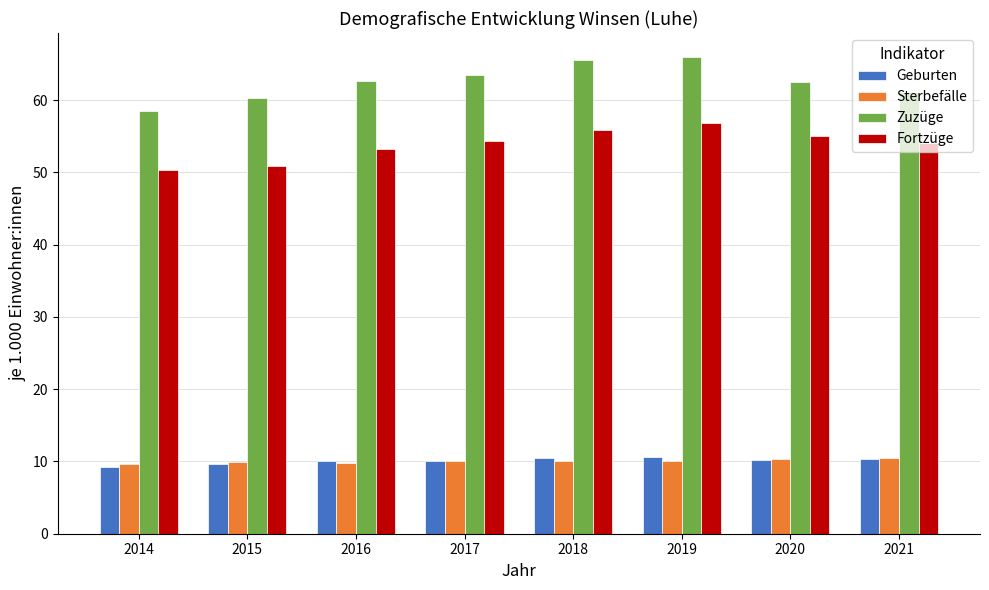

What is the value of the Sterbefälle bar at the 6th from the left?

10.1